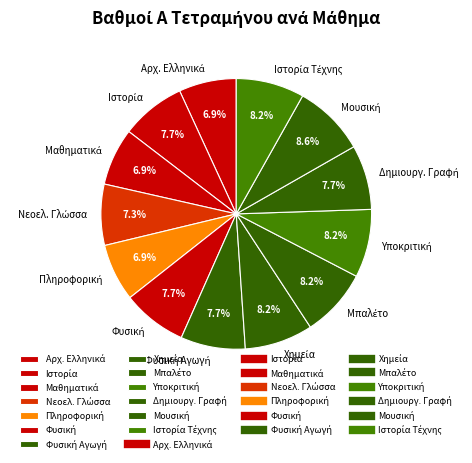

Is there any slice that represents more than half of the pie?

No